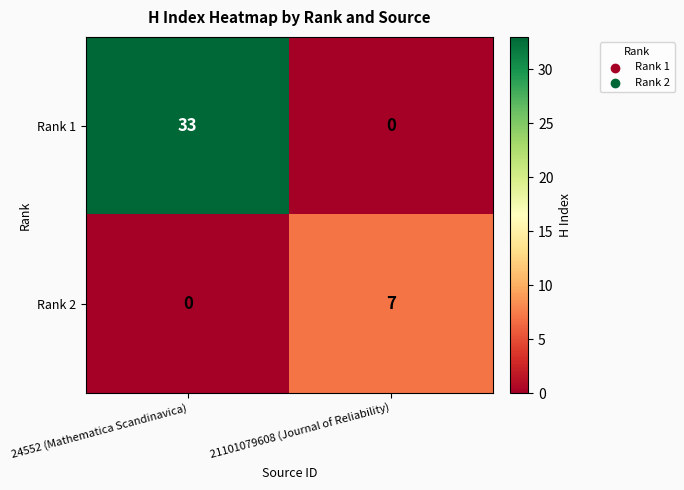

Which series has the largest total across all categories?

Rank 1